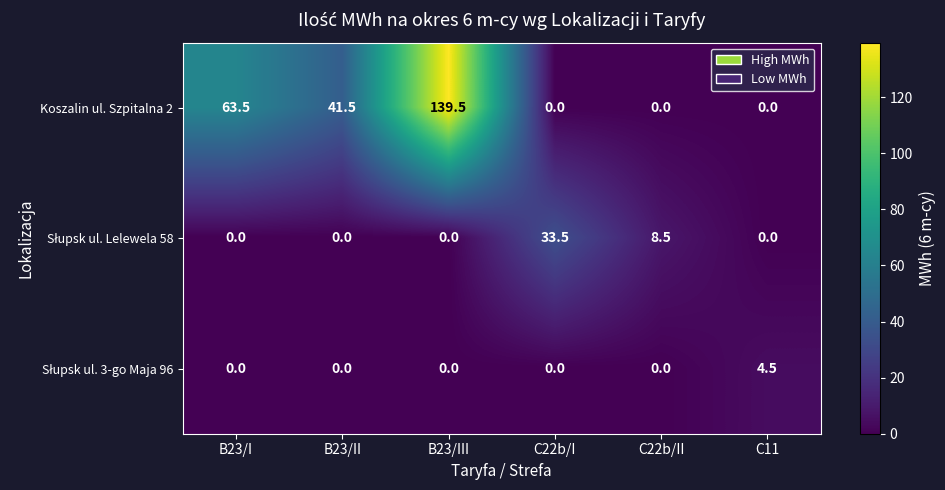

What is the difference between the Koszalin ul. Szpitalna 2 values at B23/II and B23/I?

22.0